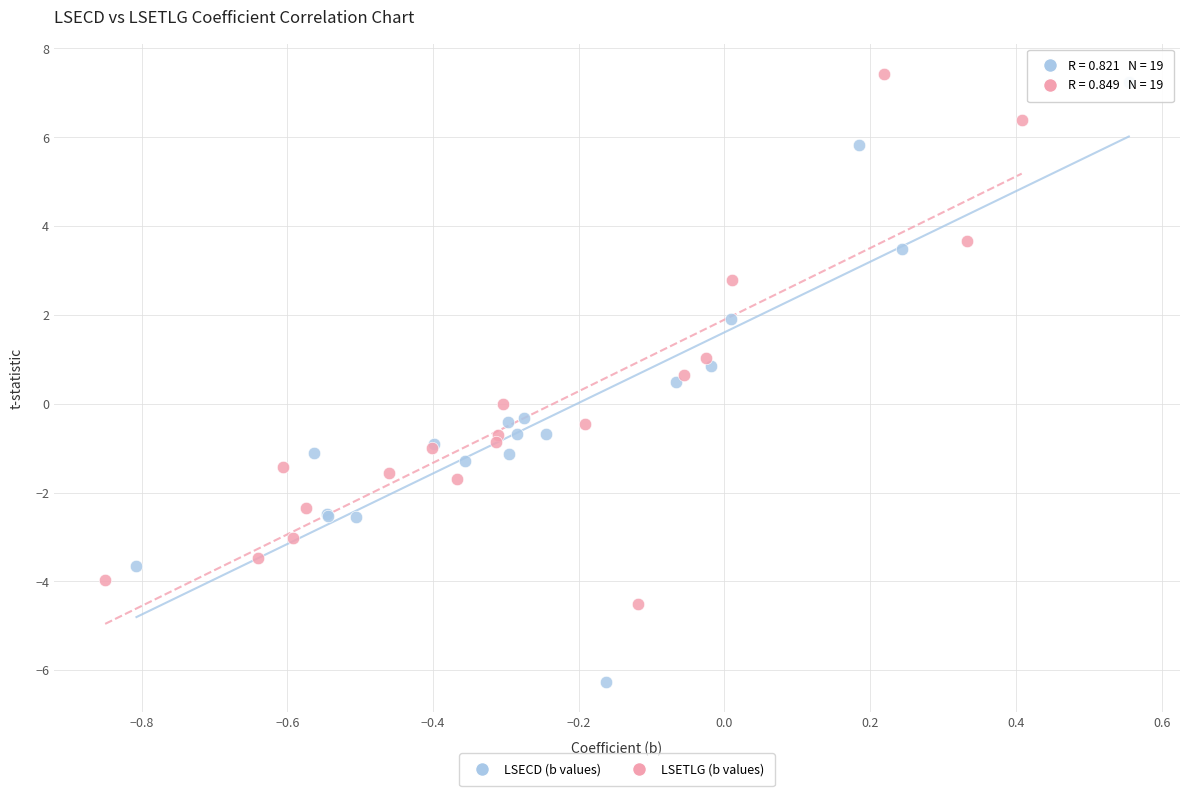

Which series reaches the minimum Y coordinate?

LSECD (b values)